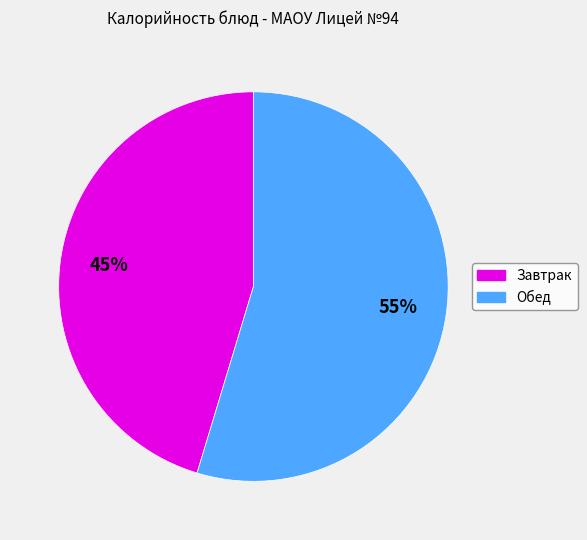

Is there a majority slice in this chart?

Yes